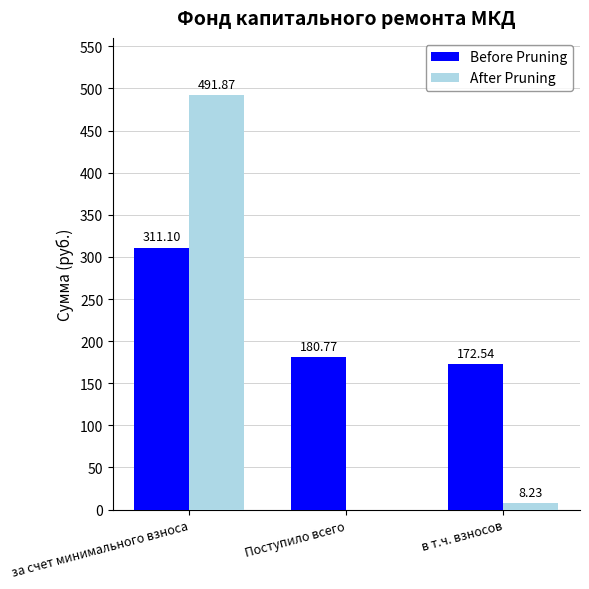

Reading left to right, what are all the values shown in this chart?

Before Pruning: за счет минимального взноса=311.1	Поступило всего=180.8	в т.ч. взносов=172.5
After Pruning: за счет минимального взноса=491.9	Поступило всего=0.0	в т.ч. взносов=8.2